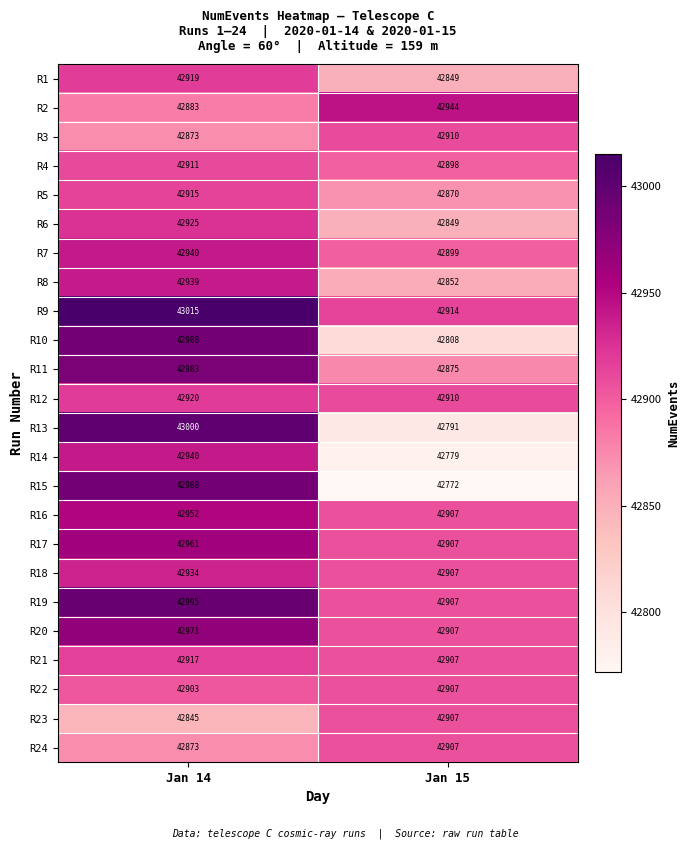

True or false: R23 has a value of 42845 at Jan 14.

True